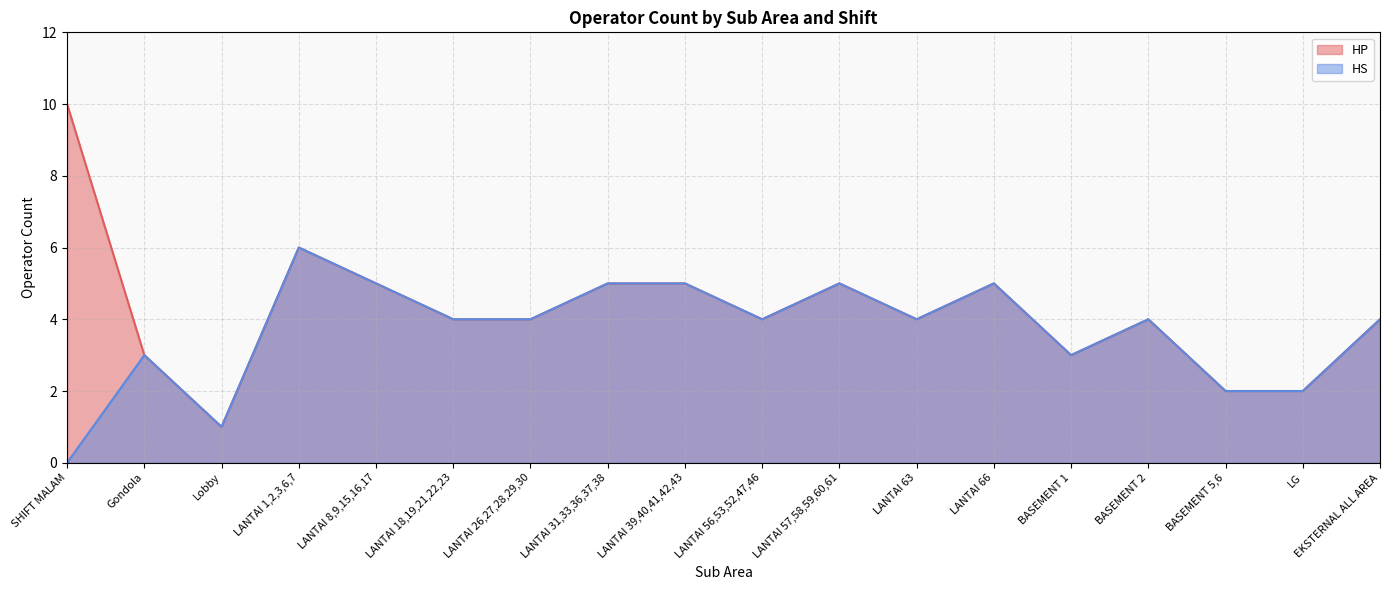

Reading left to right, extract all data points from this chart.

HP: 10	3	1	6	5	4	4	5	5	4	5	4	5	3	4	2	2	4
HS: 0	3	1	6	5	4	4	5	5	4	5	4	5	3	4	2	2	4